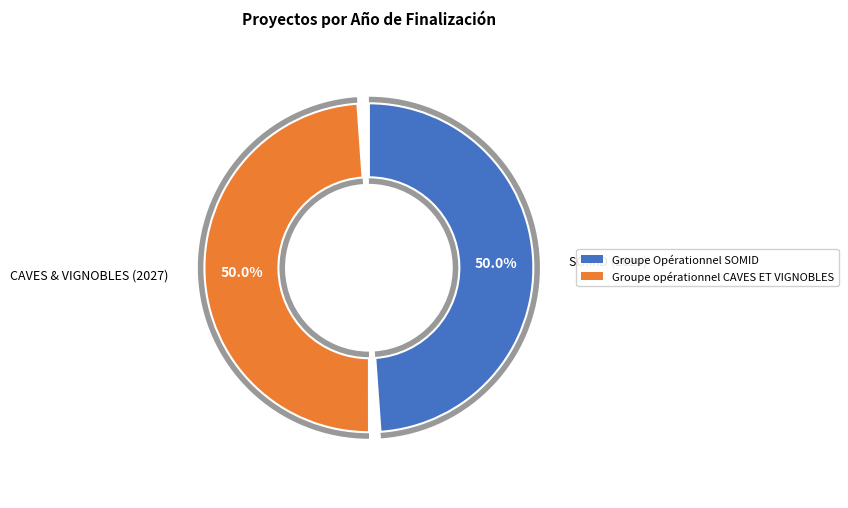

Count the number of slices in the pie.

2